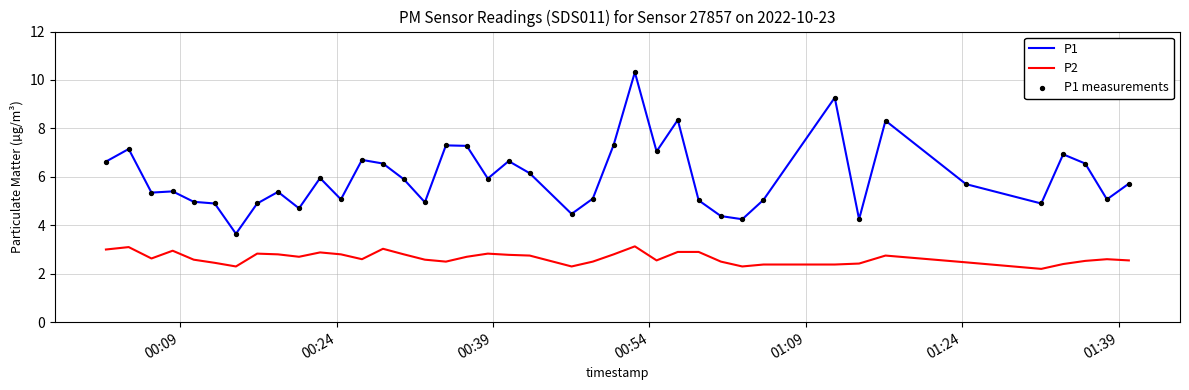

Which series has the widest spread of values?

P1